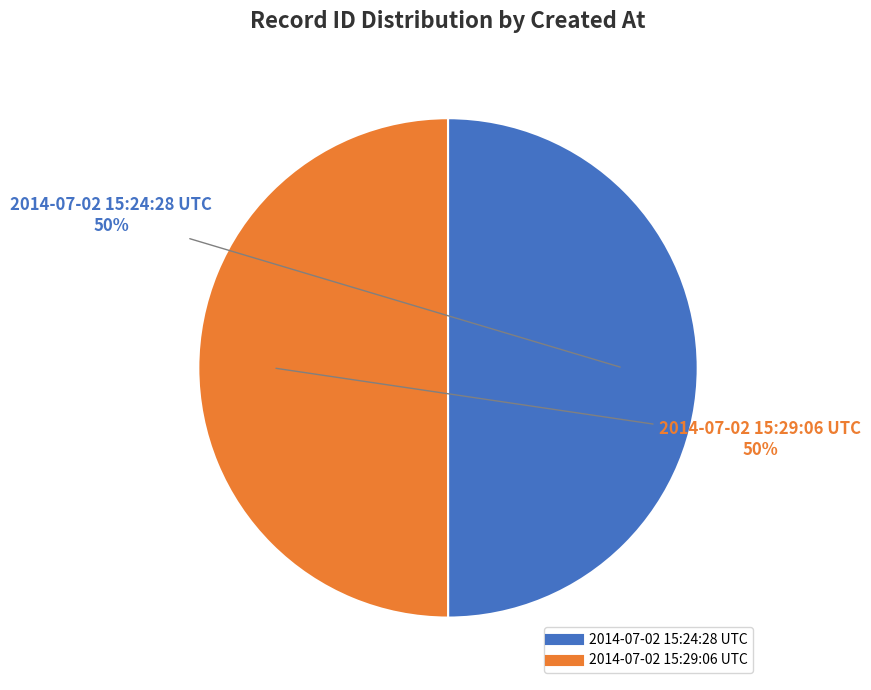

Do 2014-07-02 15:24:28 UTC and 2014-07-02 15:29:06 UTC together represent more than half of the pie?

Yes